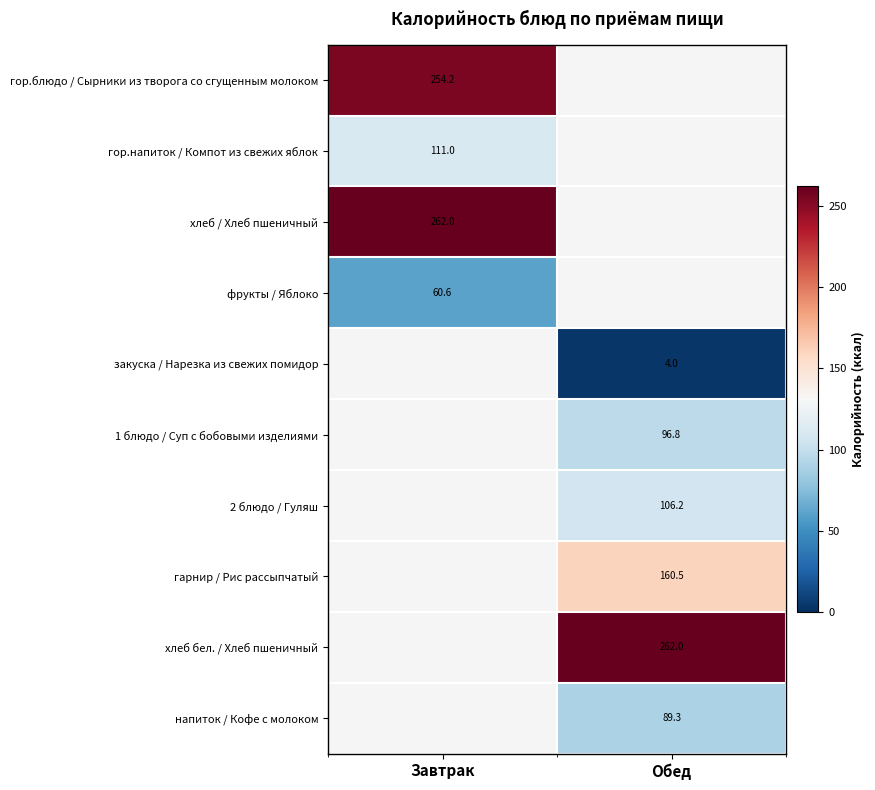

Is it true that 2 блюдо / Гуляш equals 106.2 at Обед?

True